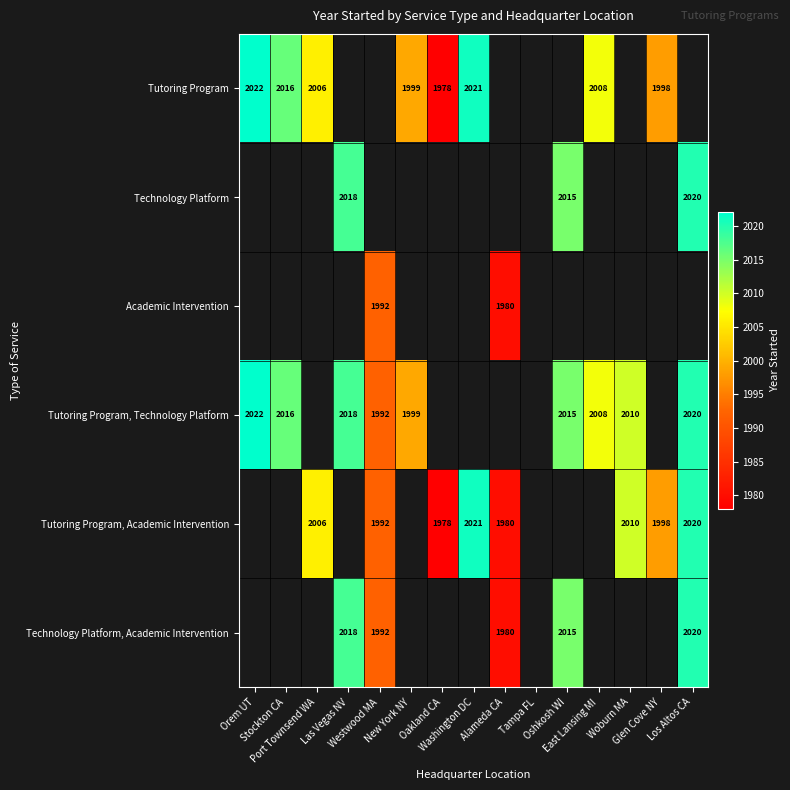

Is the value of Tutoring Program, Academic Intervention at Las Vegas NV greater than the value of Tutoring Program, Technology Platform at Los Altos CA?

No